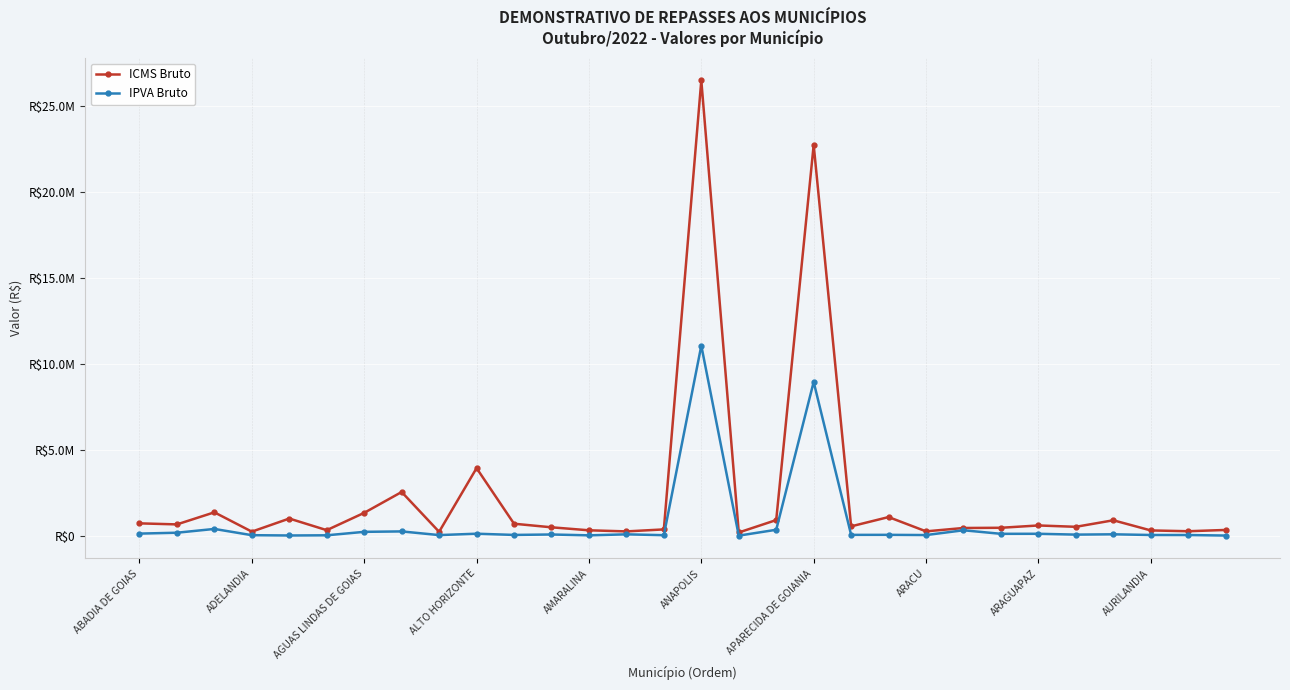

In ICMS Bruto, how many points are higher than both neighbors (excluding endpoints)?

9